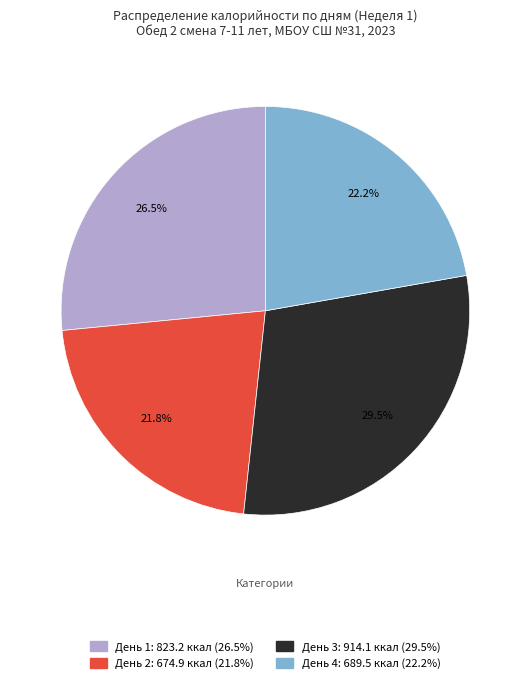

Which slice is the largest?

День 3